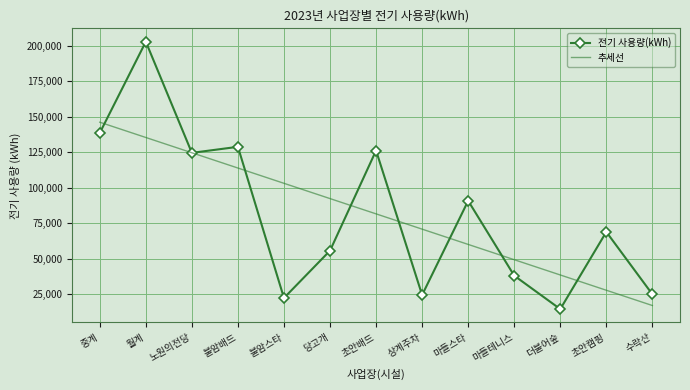

How many interior local valleys does the 전기 사용량(kWh) series have?

4